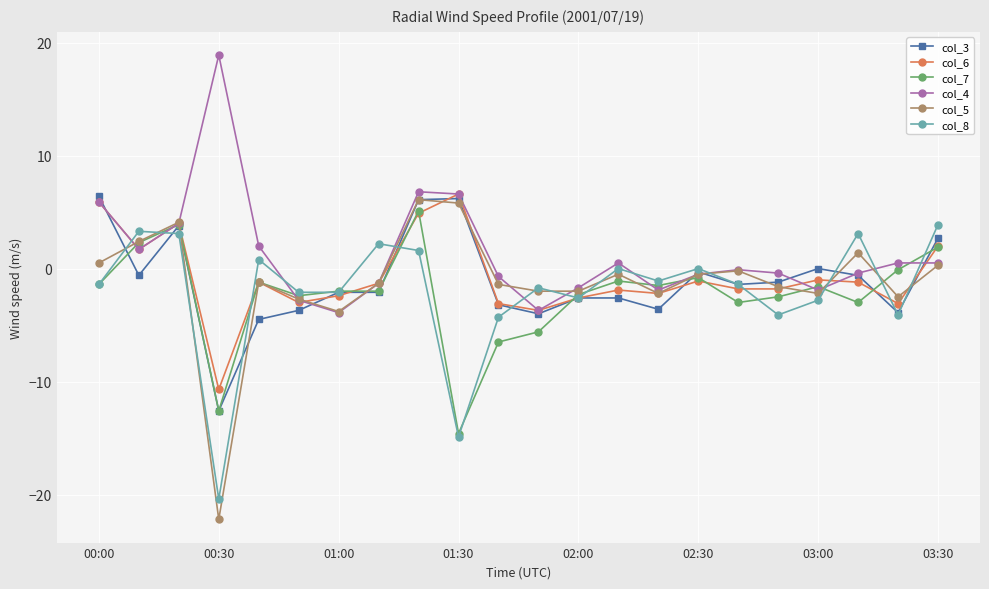

What is the sum of all col_3 values?

-23.8